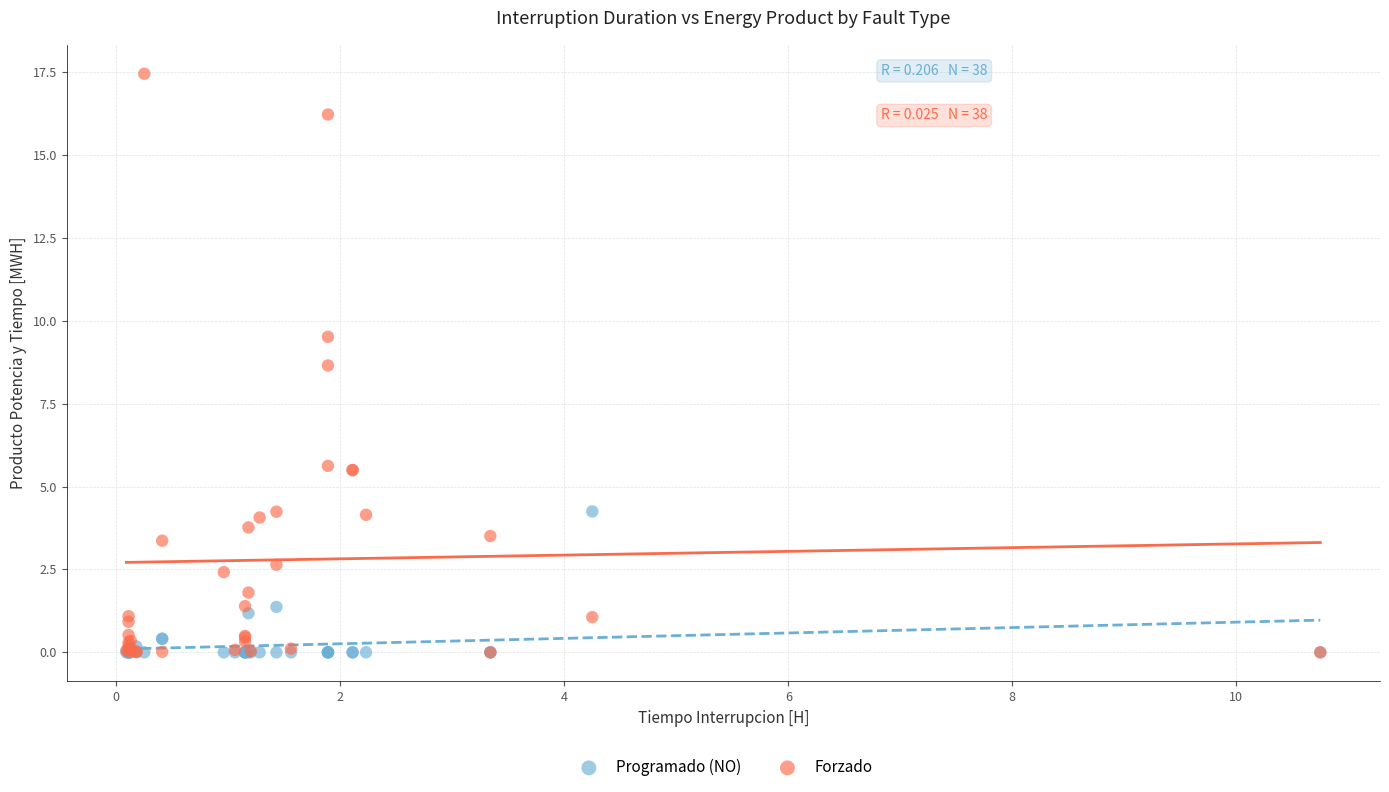

In the Programado (NO) series, what Y value is closest to 2?

1.4